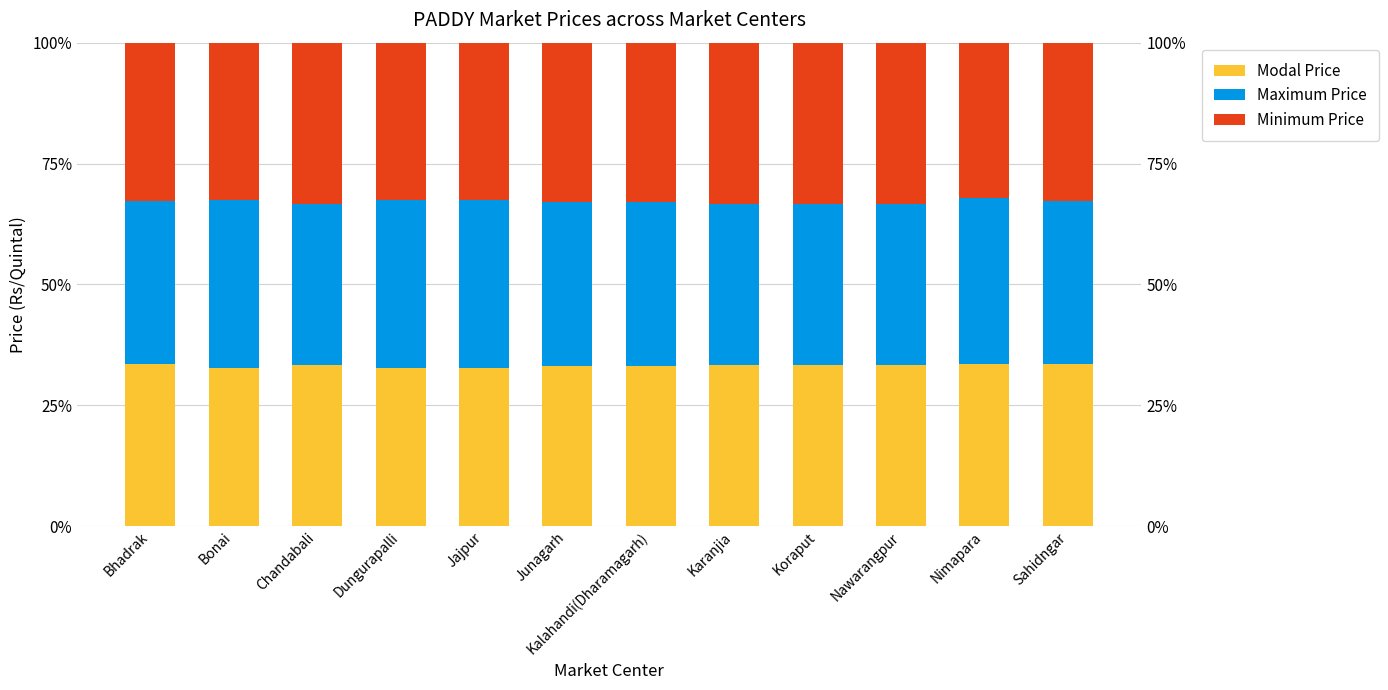

The Minimum Price series shows 16.1 at Dungurapalli. True or false?

False